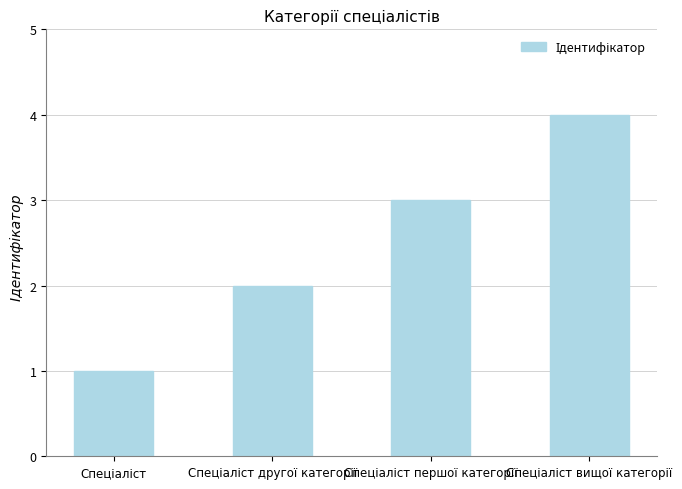

How many bars are there in total?

4